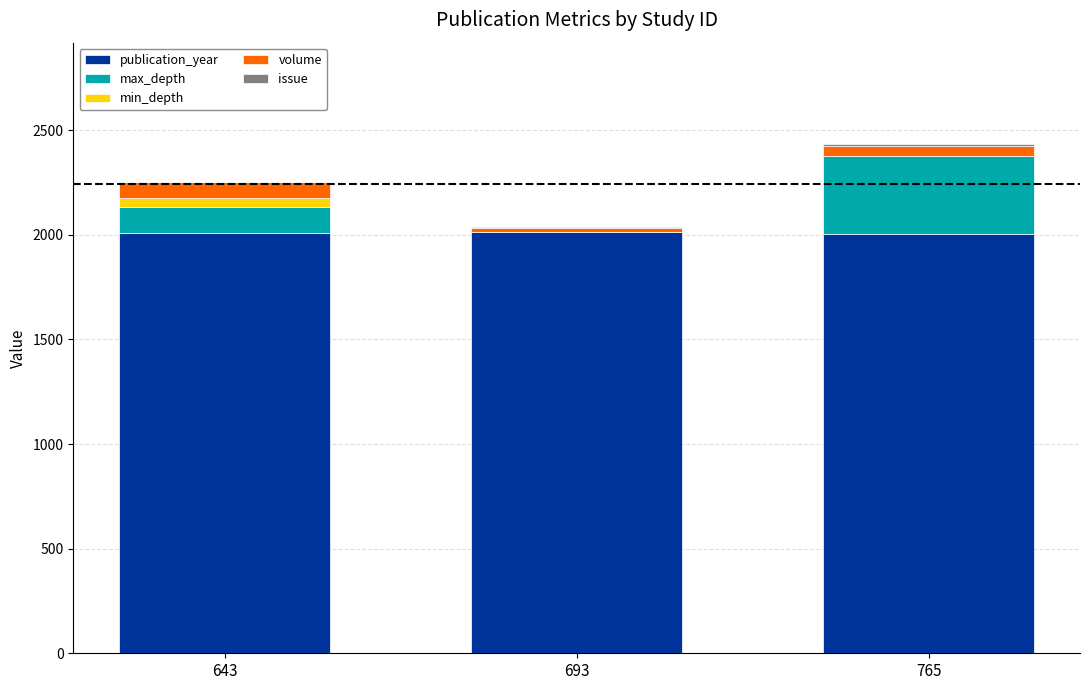

What is the highest value of the publication_year series?

2014